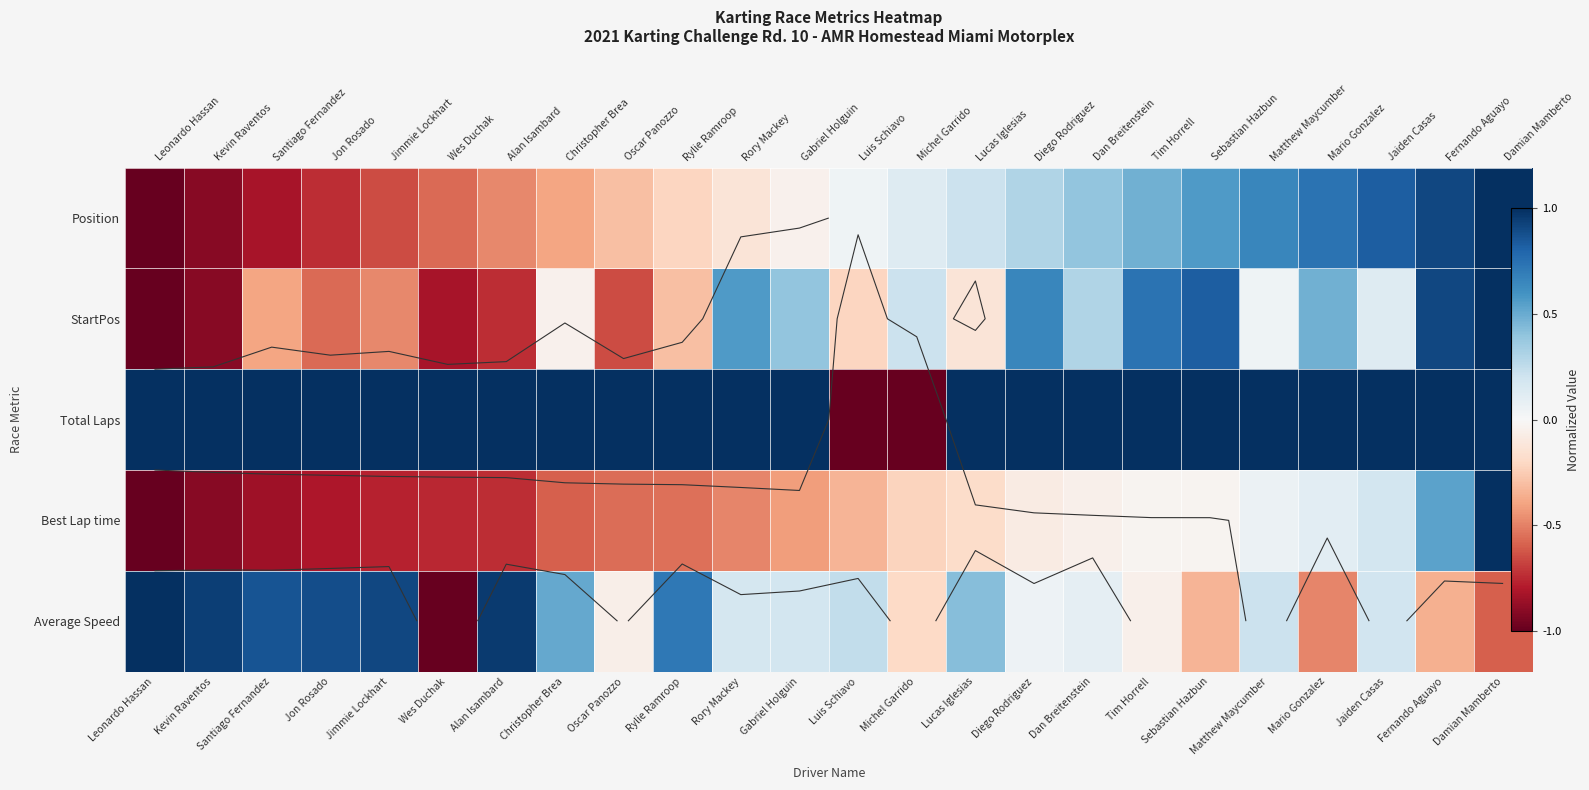

List the series in order of their peak value, lowest first.

Average Speed, Position, StartPos, Total Laps, Best Lap time